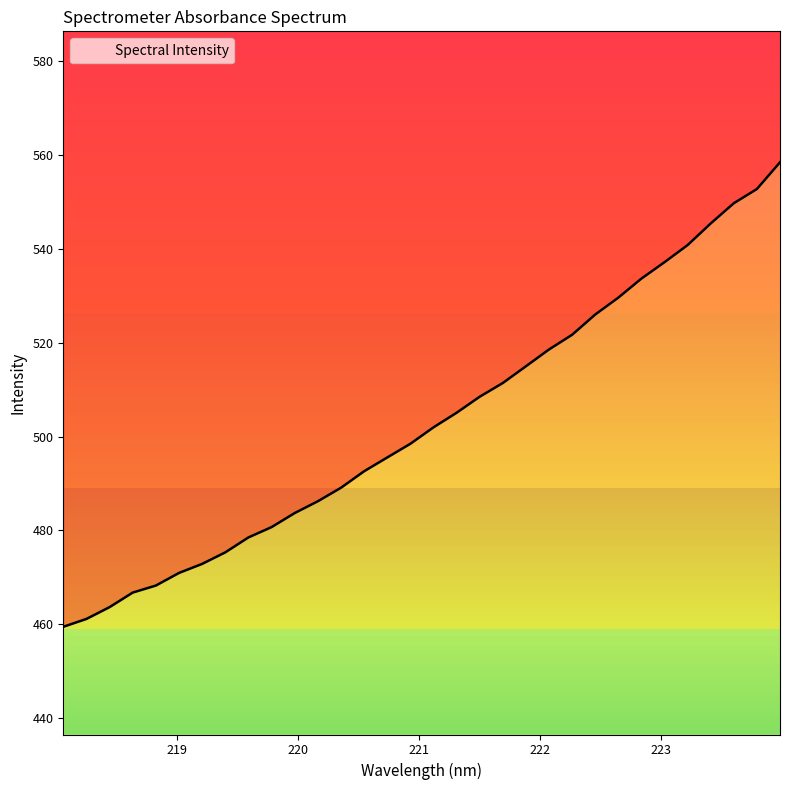

The chart shows a value of 796.4 at 219.9712. True or false?

False